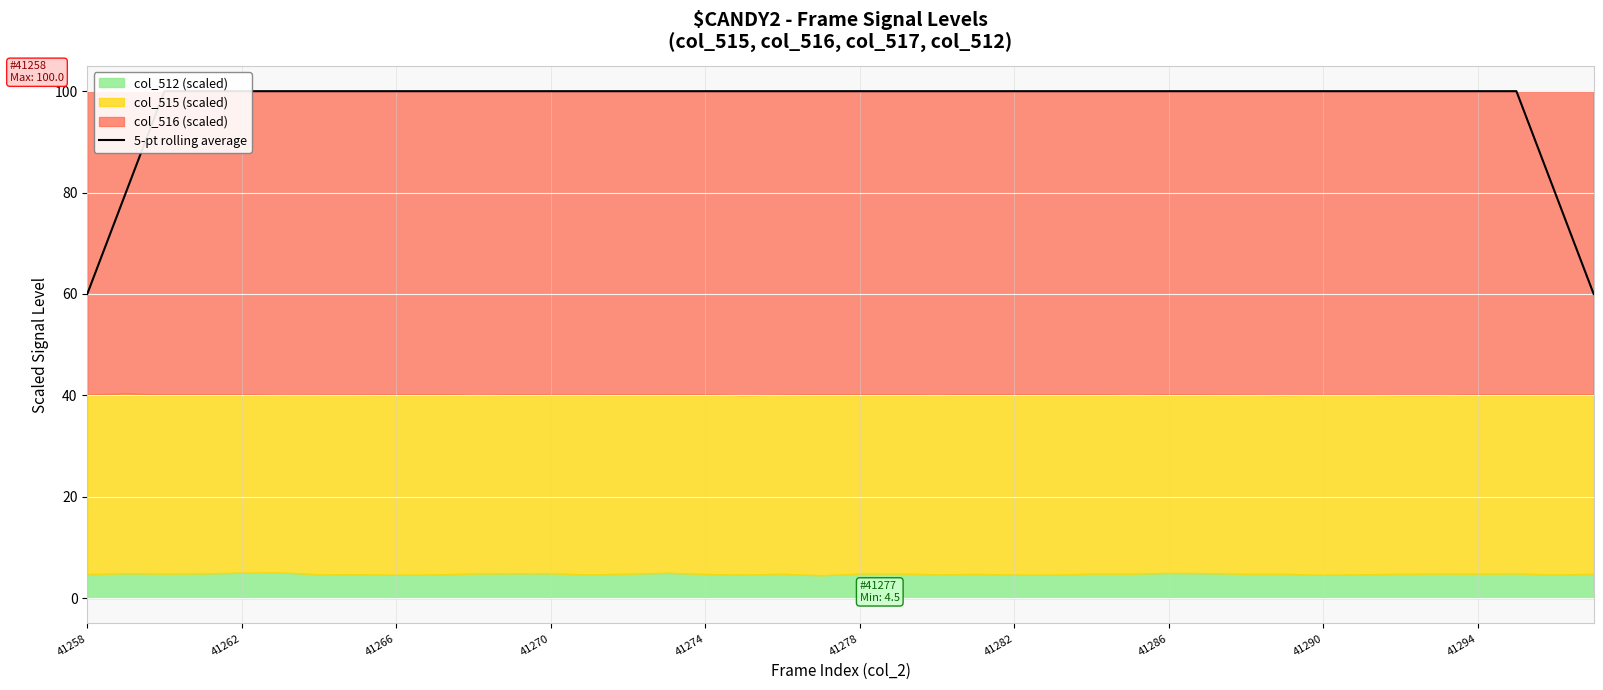

At which category does the chart reach its peak across all series?

41266